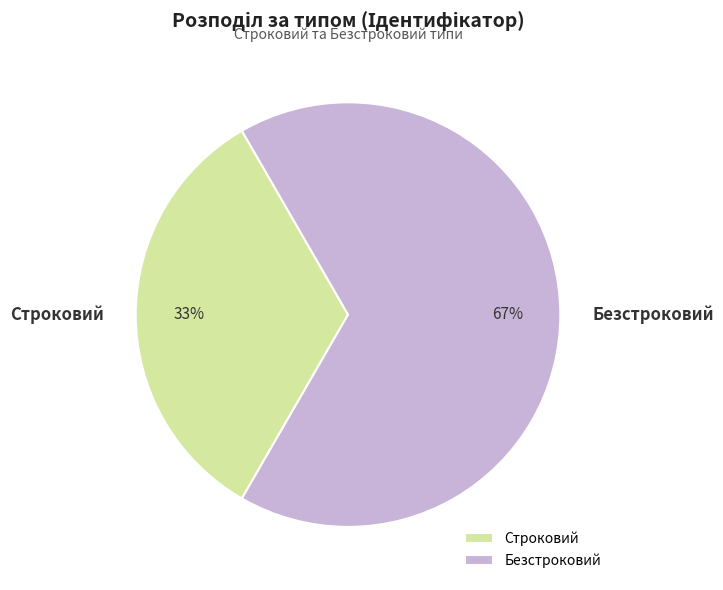

Which slice is the largest?

Безстроковий